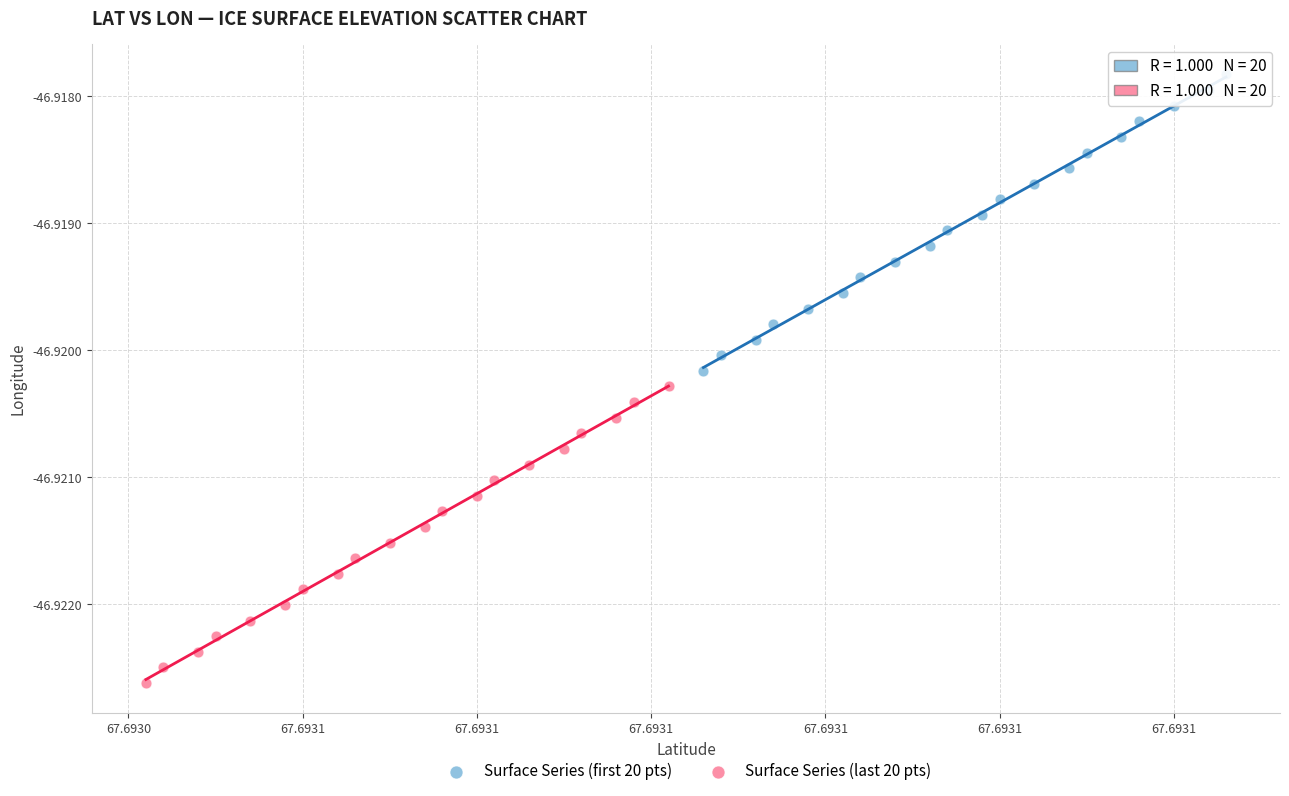

What are all the series names shown in the legend?

Surface Series (first 20 pts), Surface Series (last 20 pts)